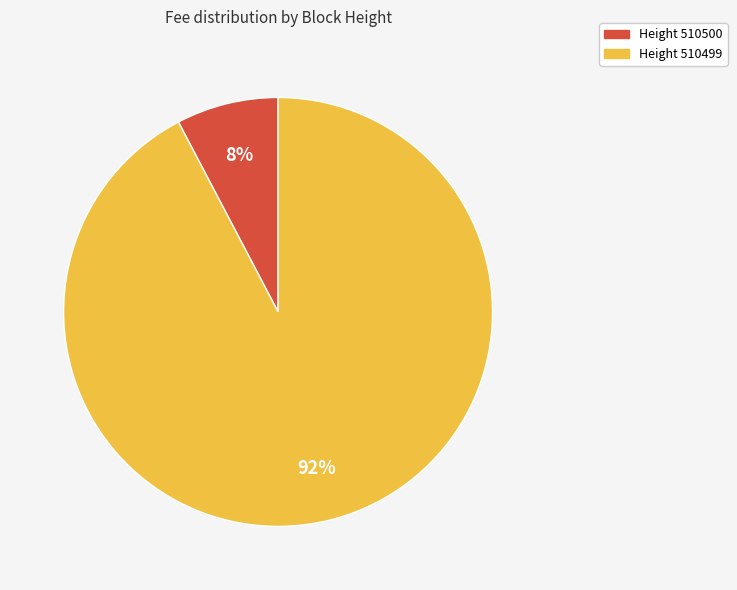

To the nearest percent, what is the average slice percentage?

50%